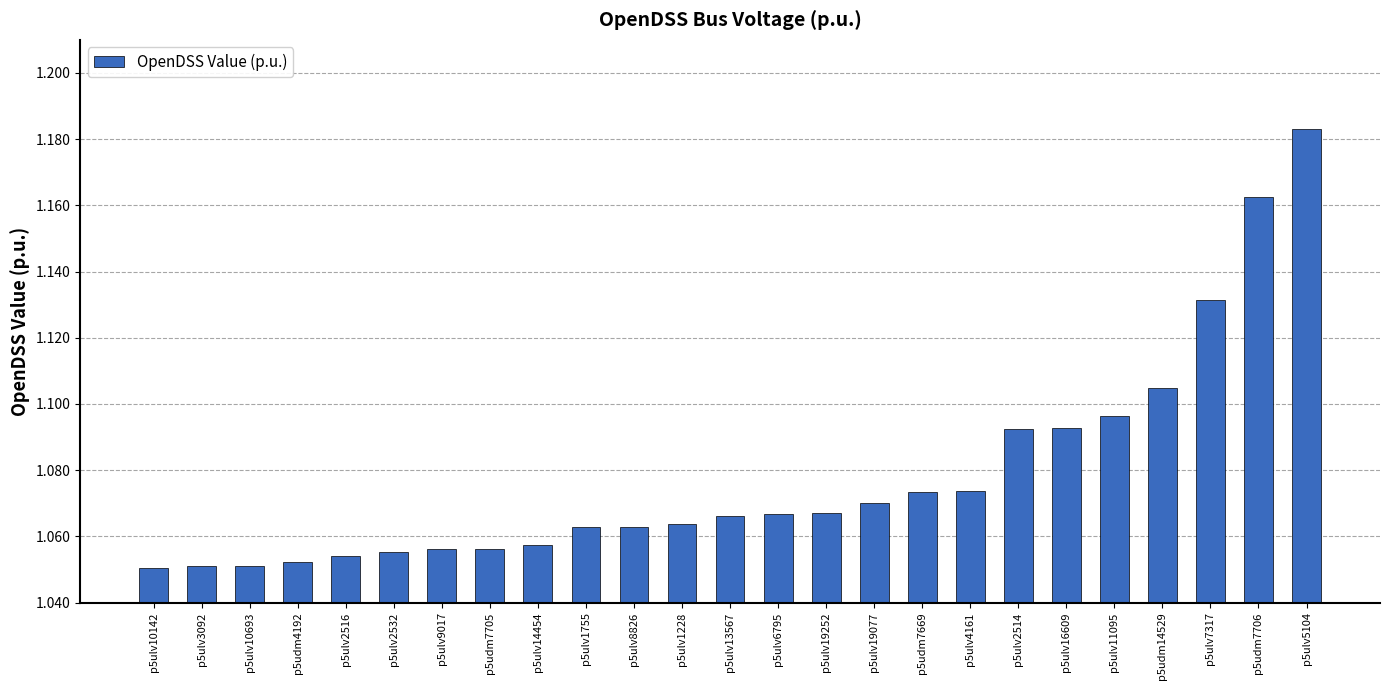

Is it true that the value at p5ulv19252 is 1.5?

False